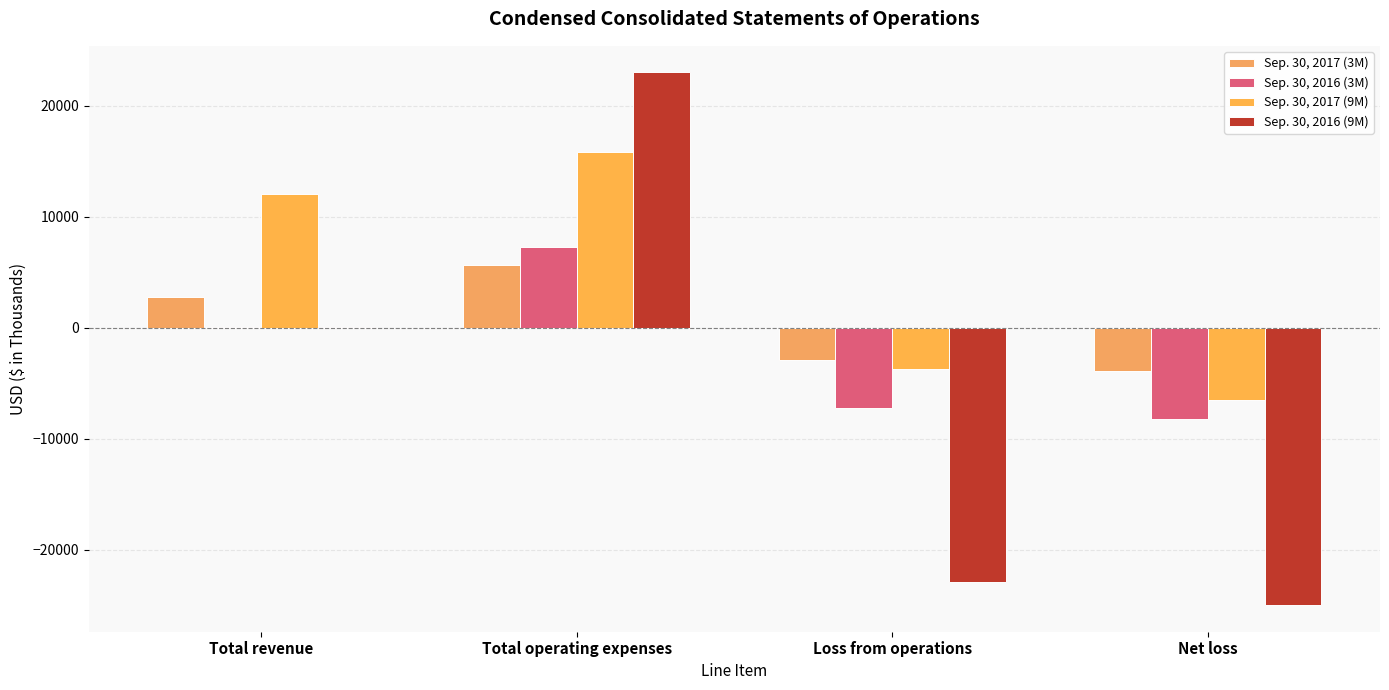

The Sep. 30, 2017 (3M) series shows 1862 at Total revenue. True or false?

False